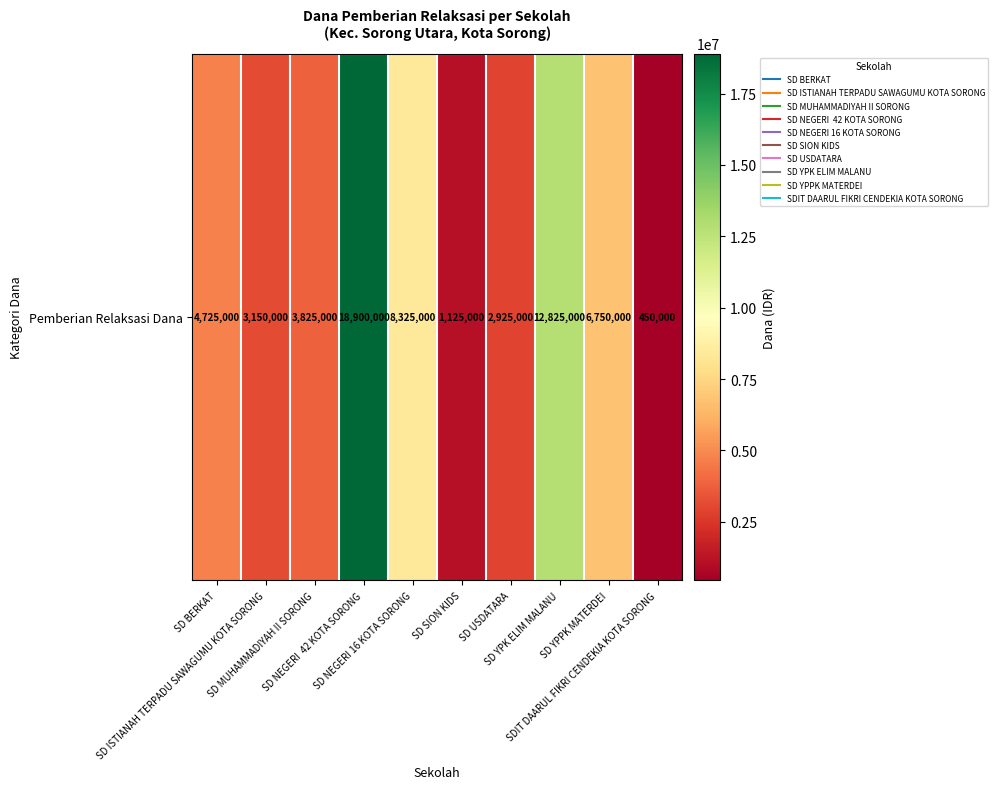

What is the average value?

6300000